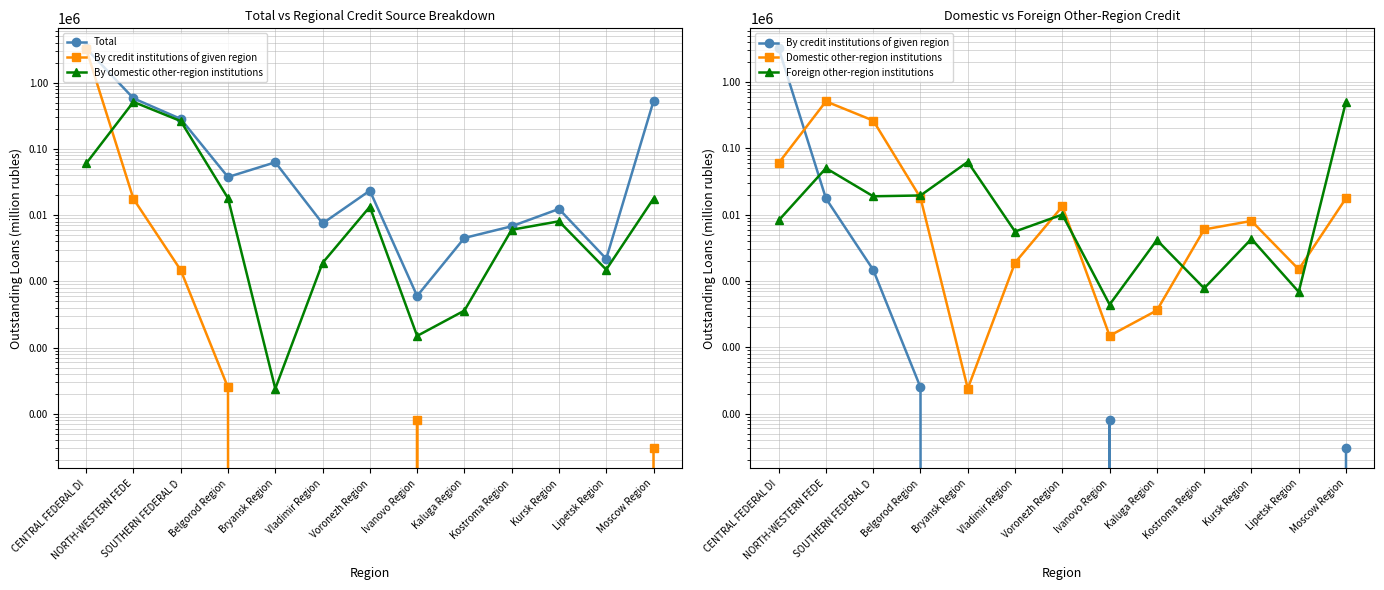

What is the difference between the By credit institutions of given region values at Vladimir Region and NORTH-WESTERN FEDE?

17612